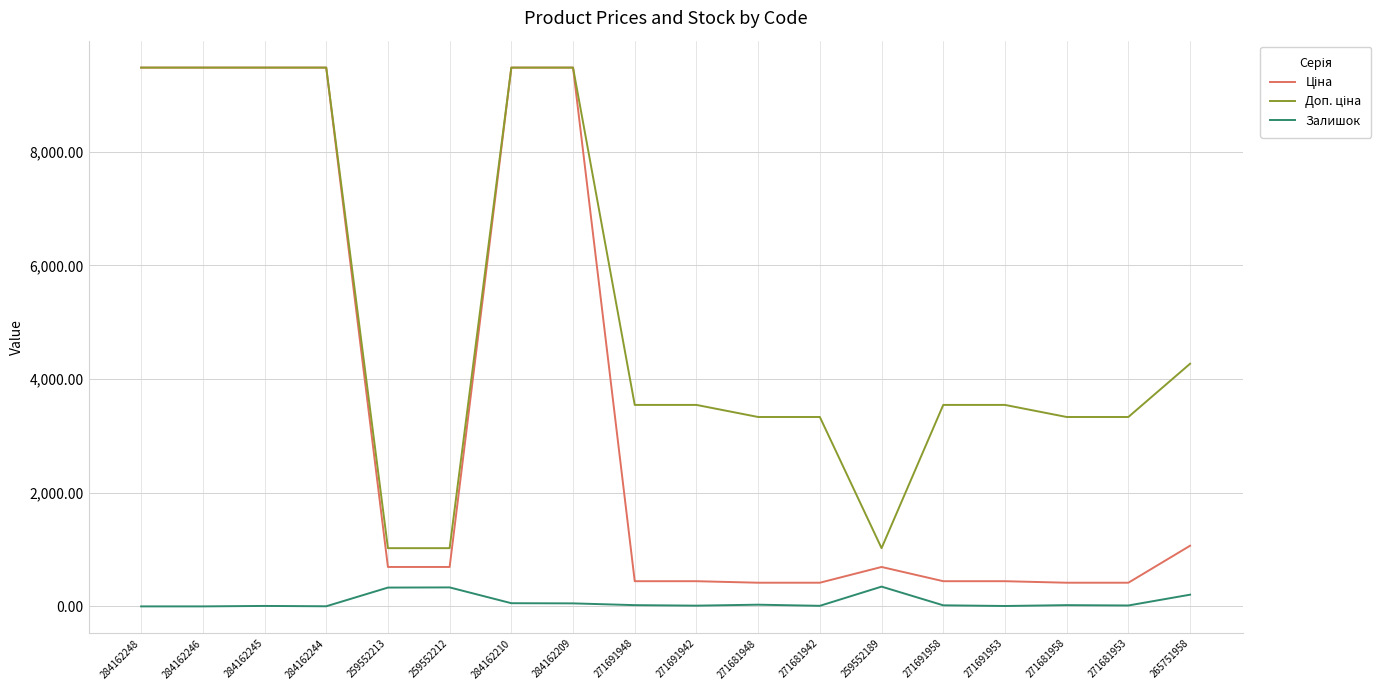

What is the greatest value displayed?

9480.1